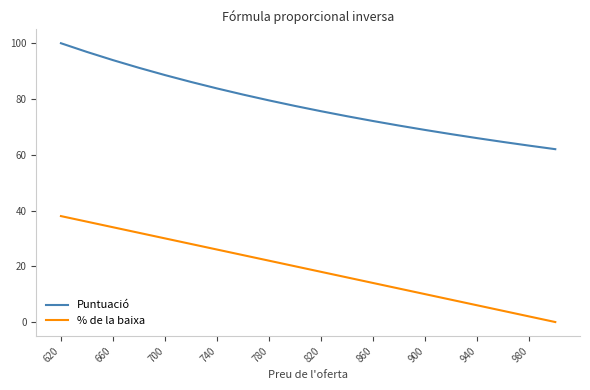

What is the maximum value shown in the chart?

100.0